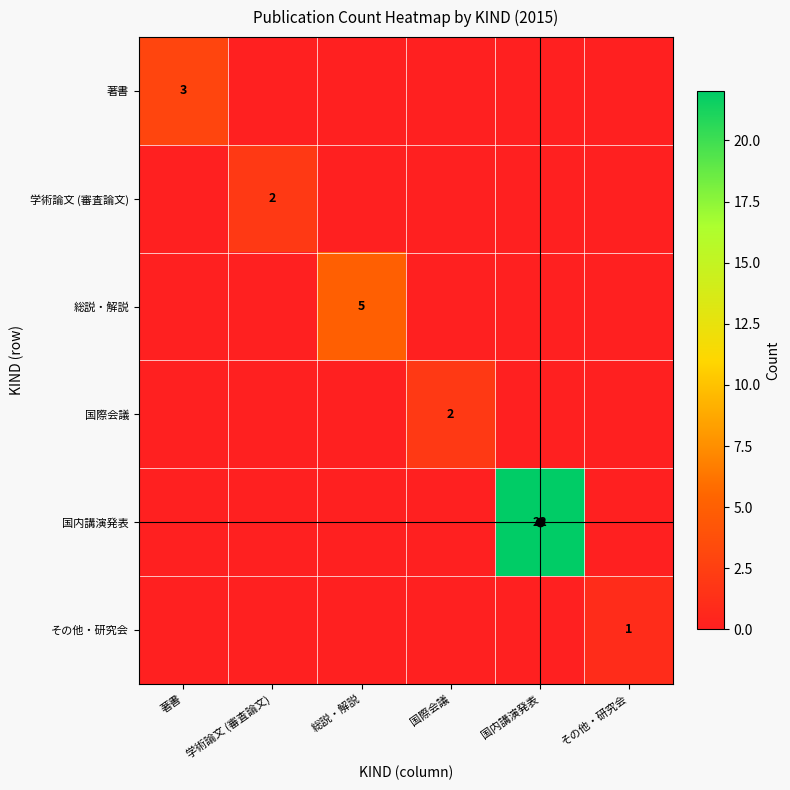

True or false: 国際会議 has a value of 1 at 学術論文 (審査論文).

False